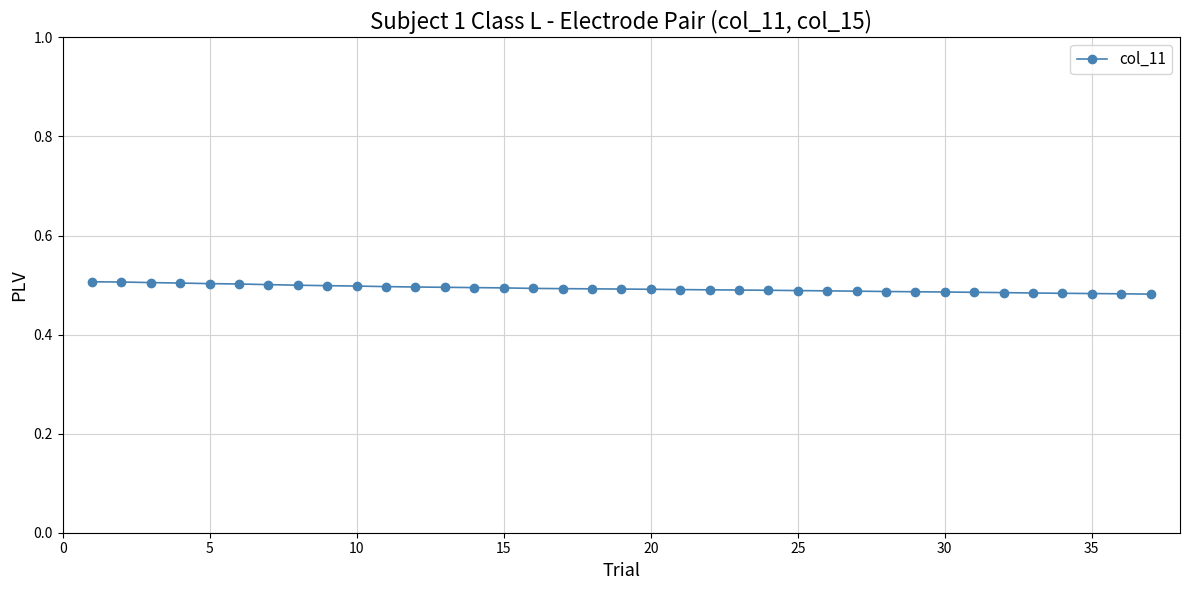

Is this an area chart (filled region under the line)?

No